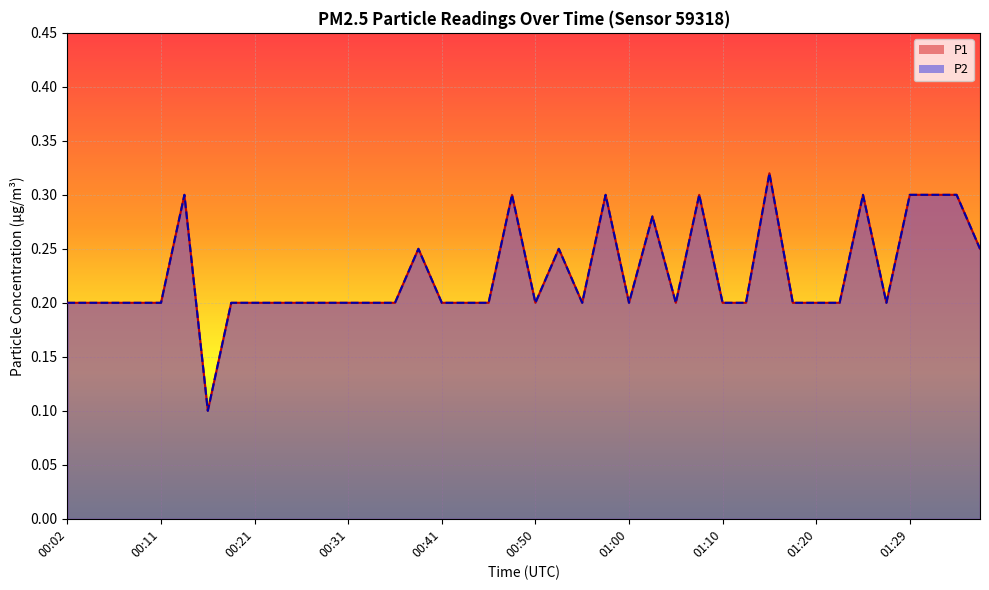

True or false: P1 and P2 cross at least once.

False